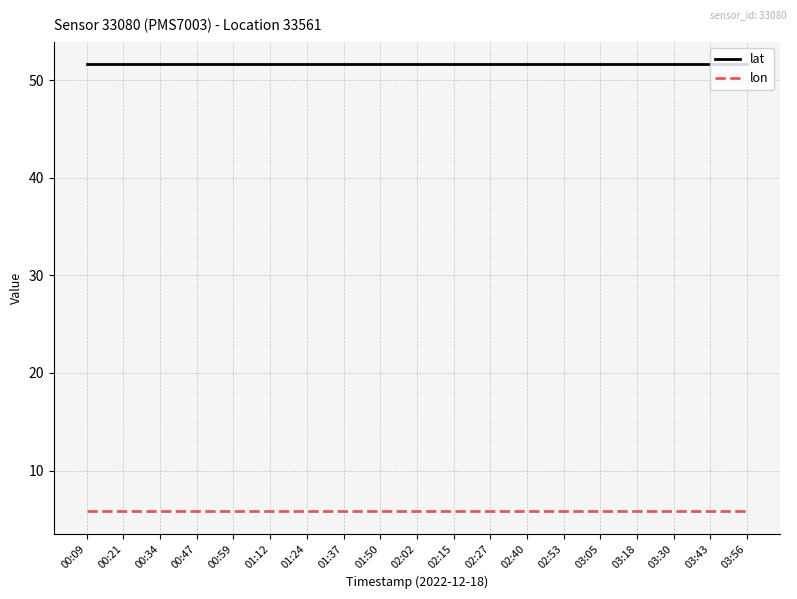

What position from the left is 03:18?

16